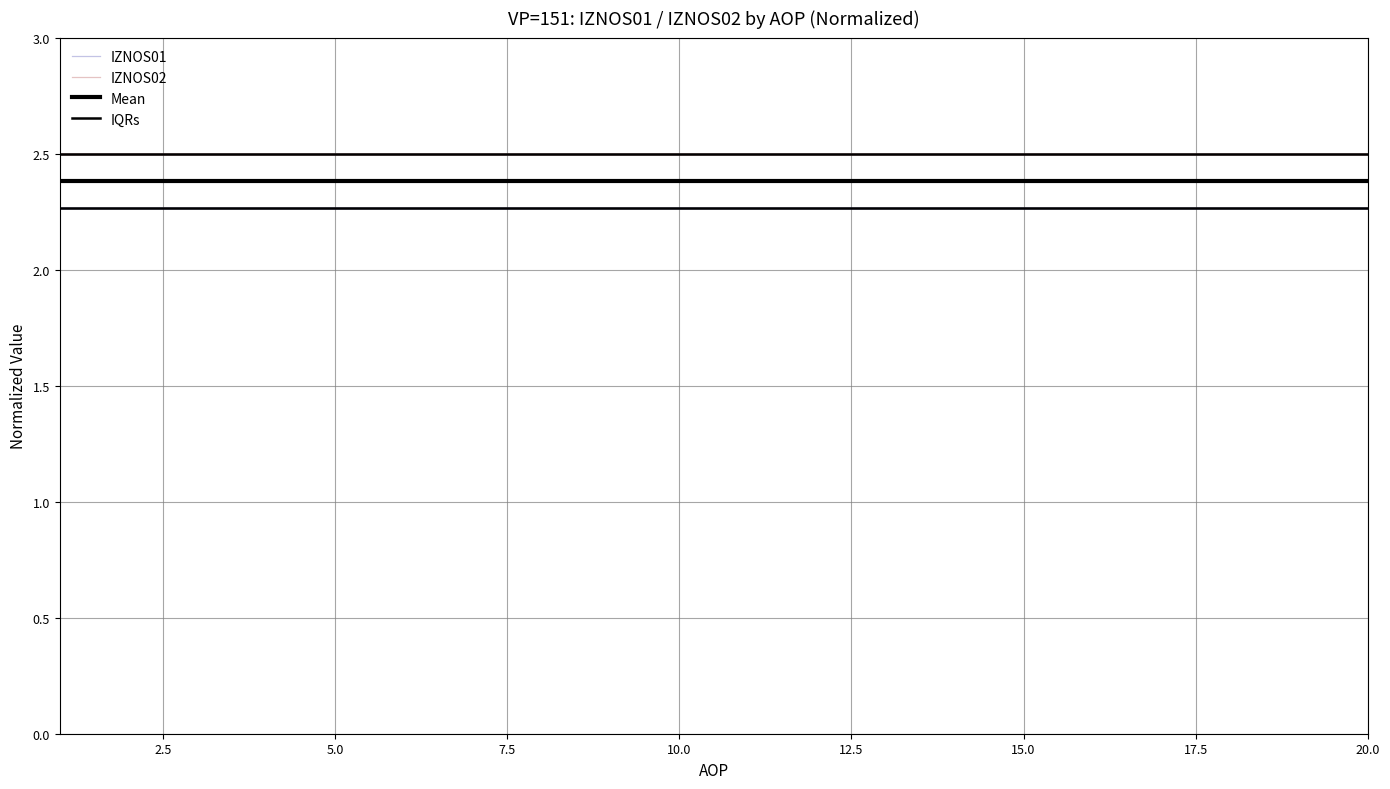

List the series in order of their peak value, highest first.

IZNOS02, Mean, IZNOS01, IQRs